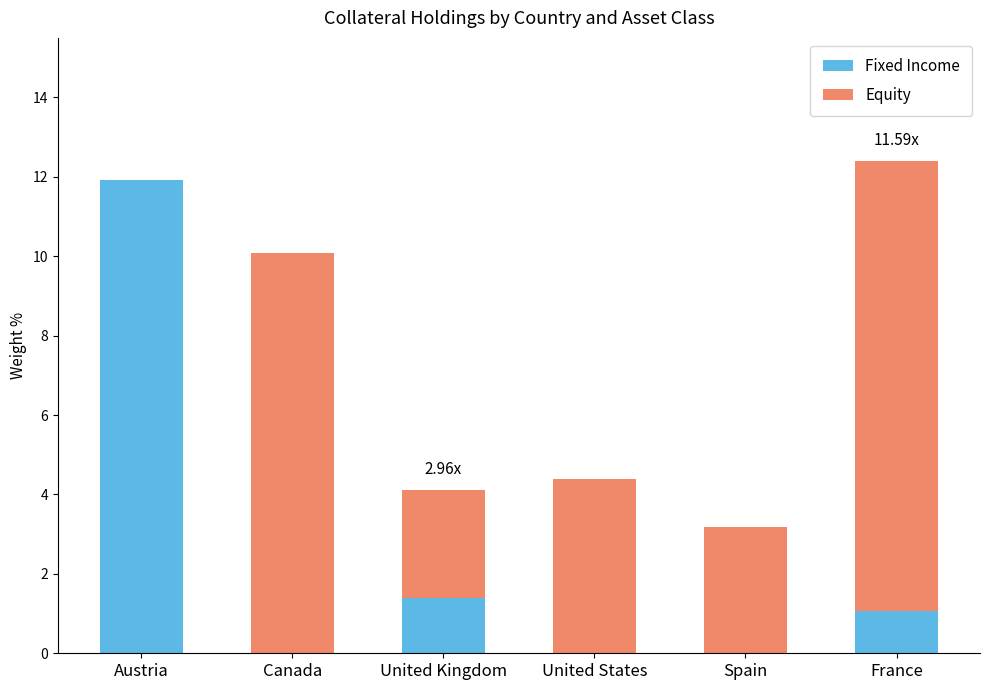

What is the total value across all series at France?

12.4